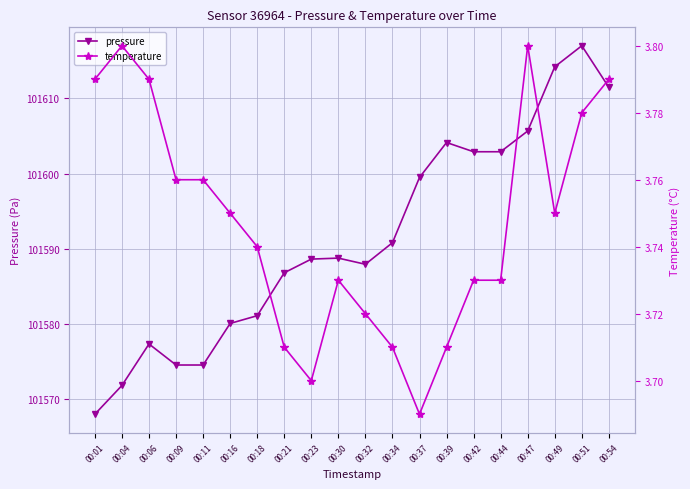

List the labels in order of temperature value, largest first.

00:04, 00:47, 00:01, 00:06, 00:54, 00:51, 00:09, 00:11, 00:16, 00:49, 00:18, 00:30, 00:42, 00:44, 00:32, 00:21, 00:34, 00:39, 00:23, 00:37